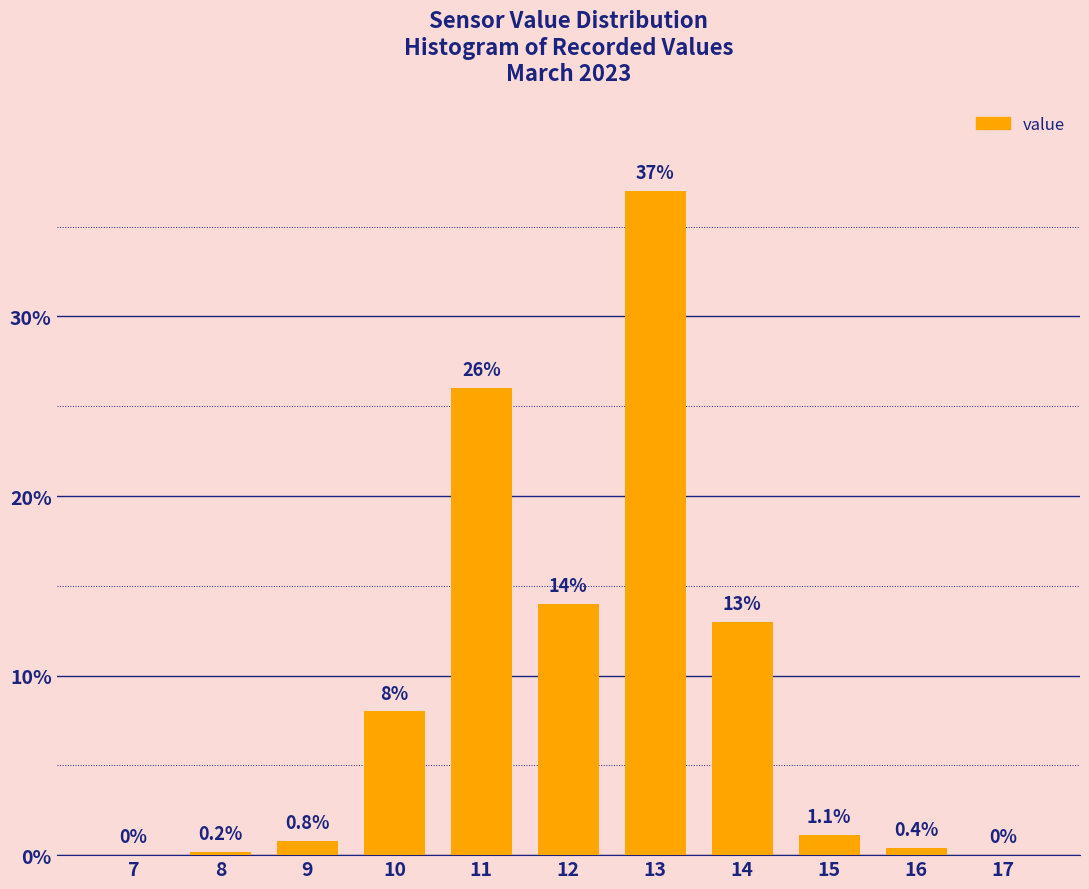

Reading left to right, extract all data points from this chart.

7=0.0	8=0.2	9=0.8	10=8.0	11=26.0	12=14.0	13=37.0	14=13.0	15=1.1	16=0.4	17=0.0